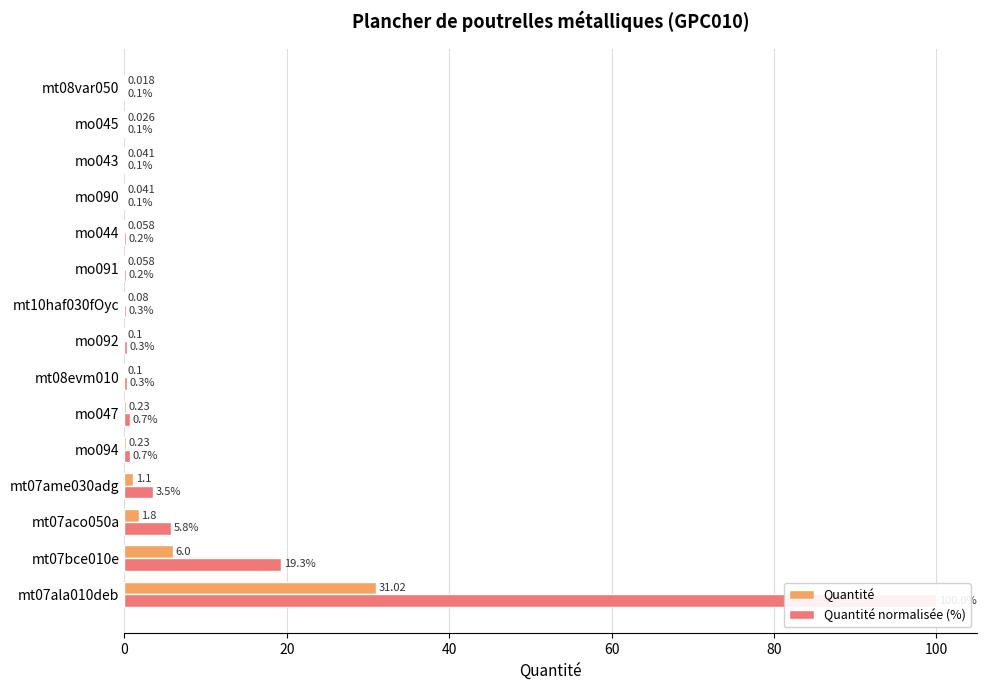

Is the value of Quantité at mo047 greater than the value of Quantité normalisée (%) at mt07ame030adg?

No